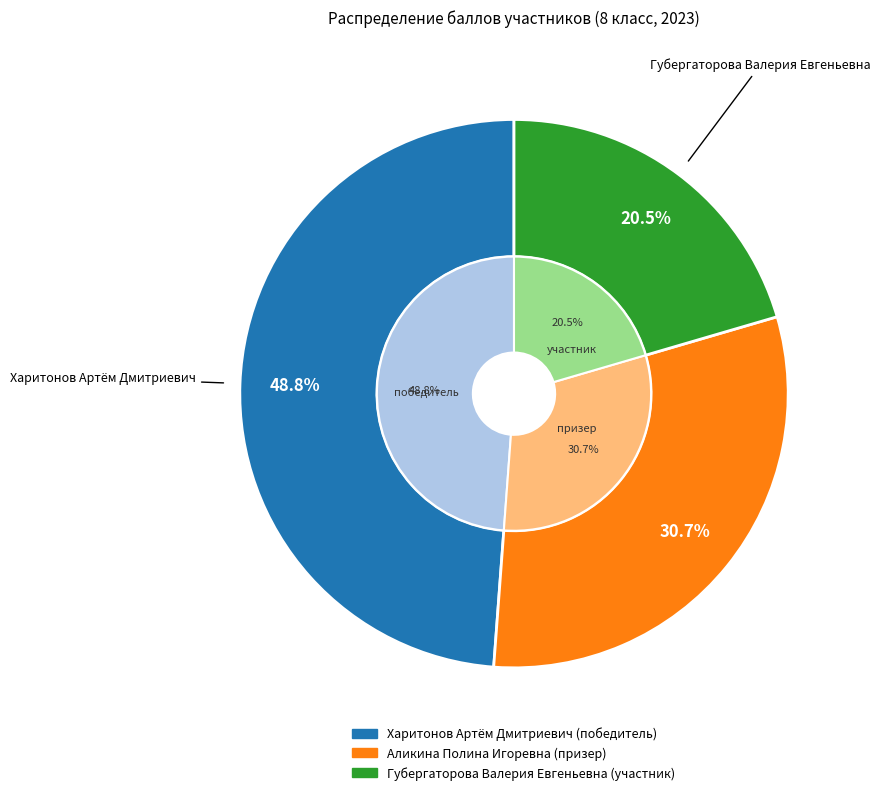

How many slices are in this pie chart?

3